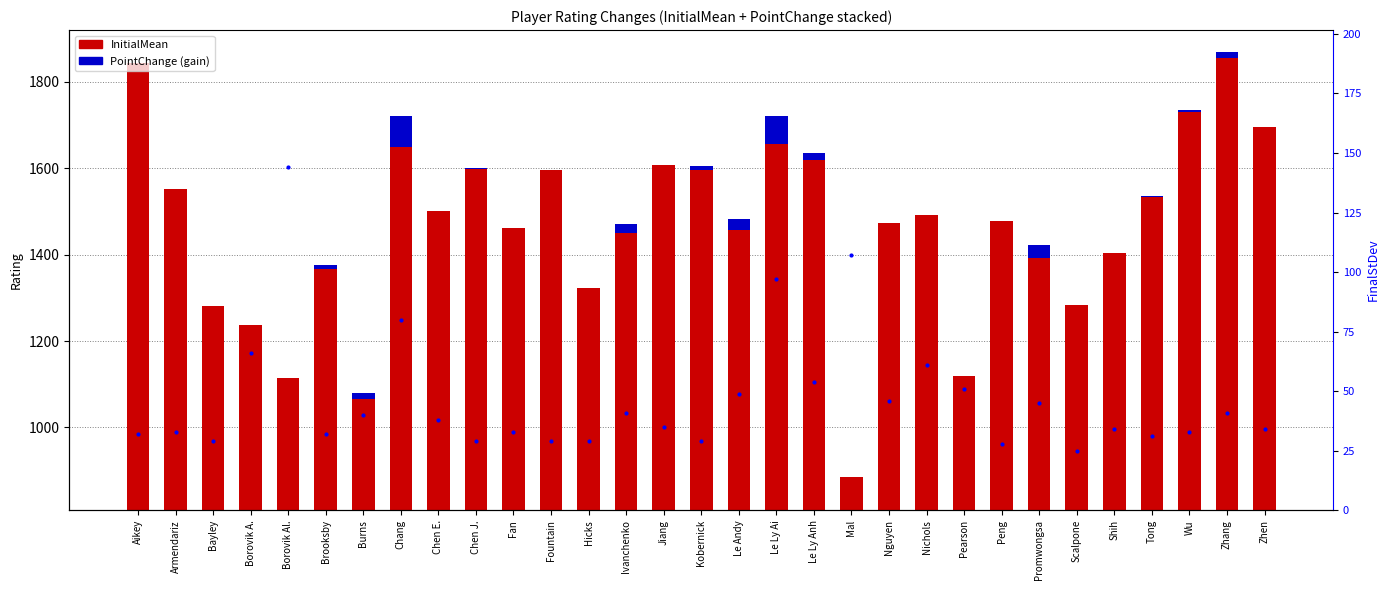

How many data points in InitialMean are less than 1478?

15